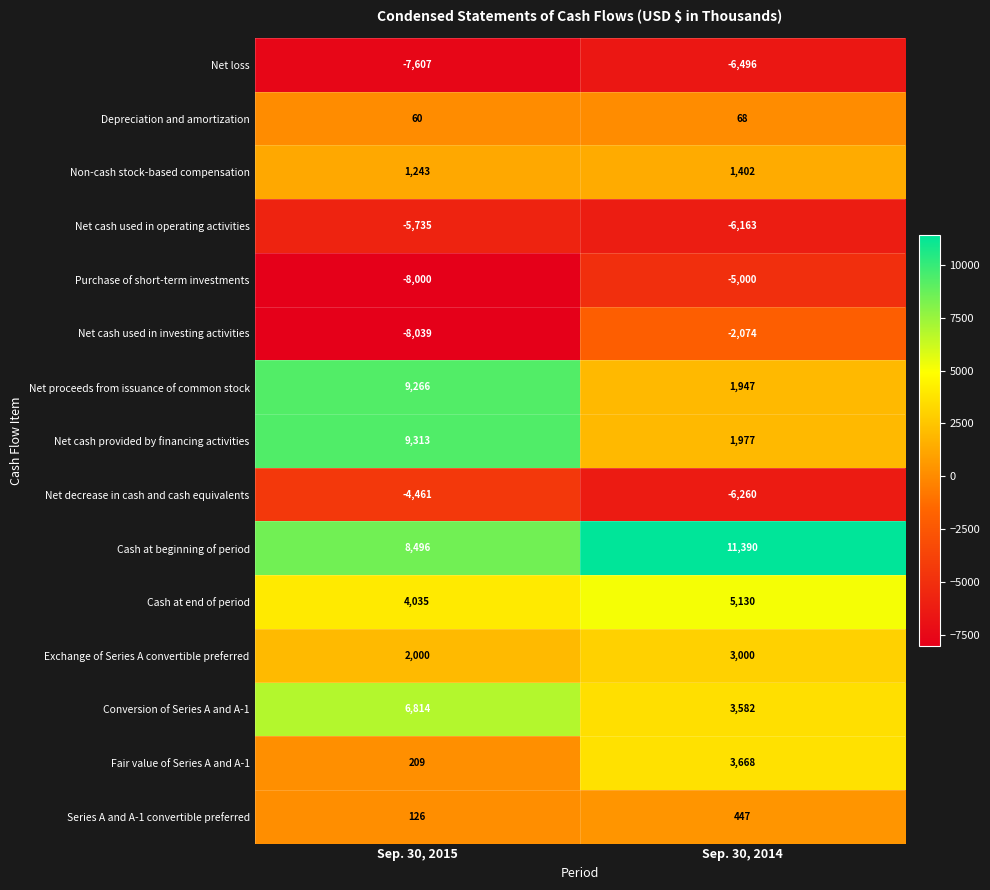

Is it true that Purchase of short-term investments equals -8000 at Sep. 30, 2015?

True